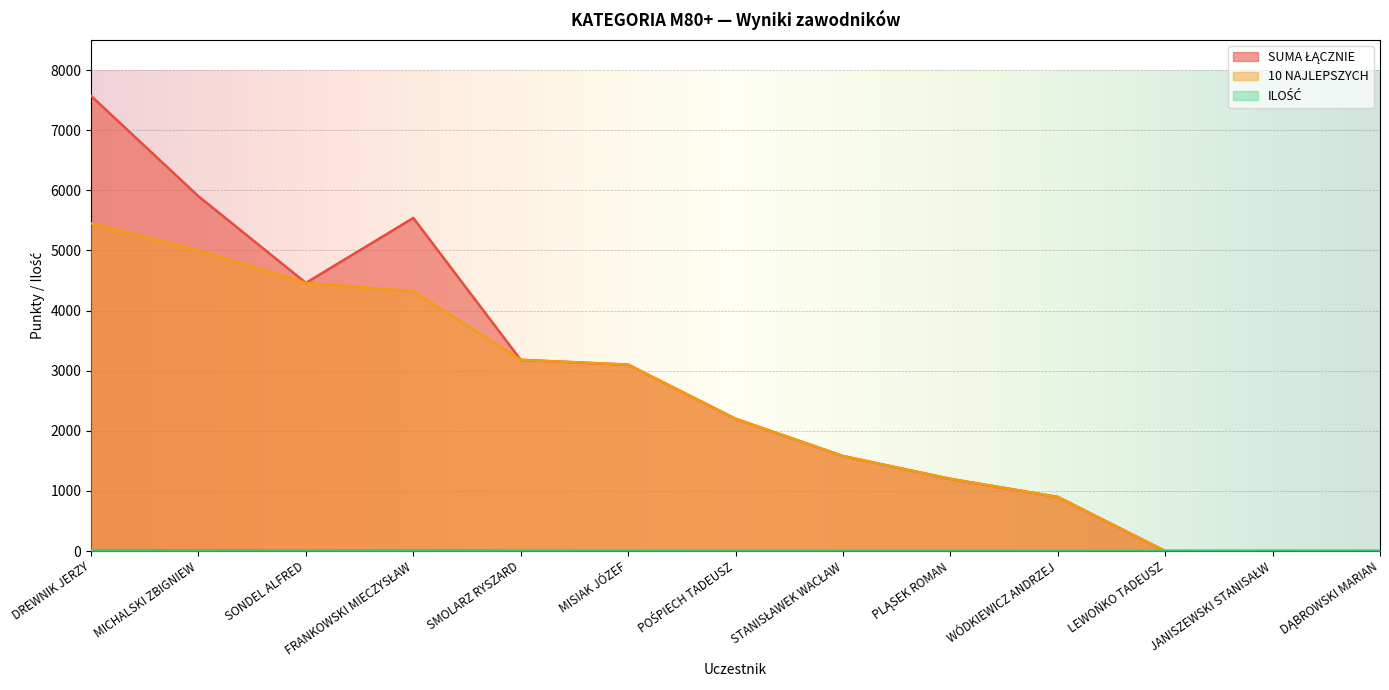

The value of ILOŚĆ at MICHALSKI ZBIGNIEW is 12. True or false?

True